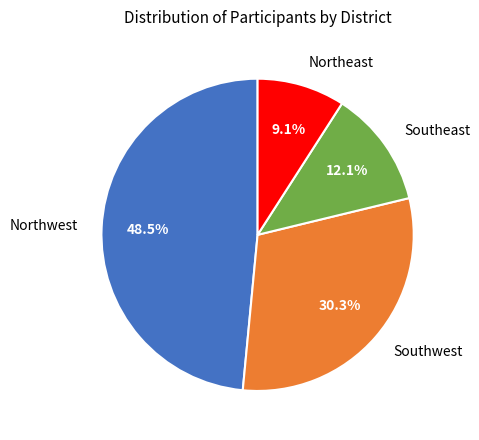

Is it true that Northwest is 63% of the pie?

False